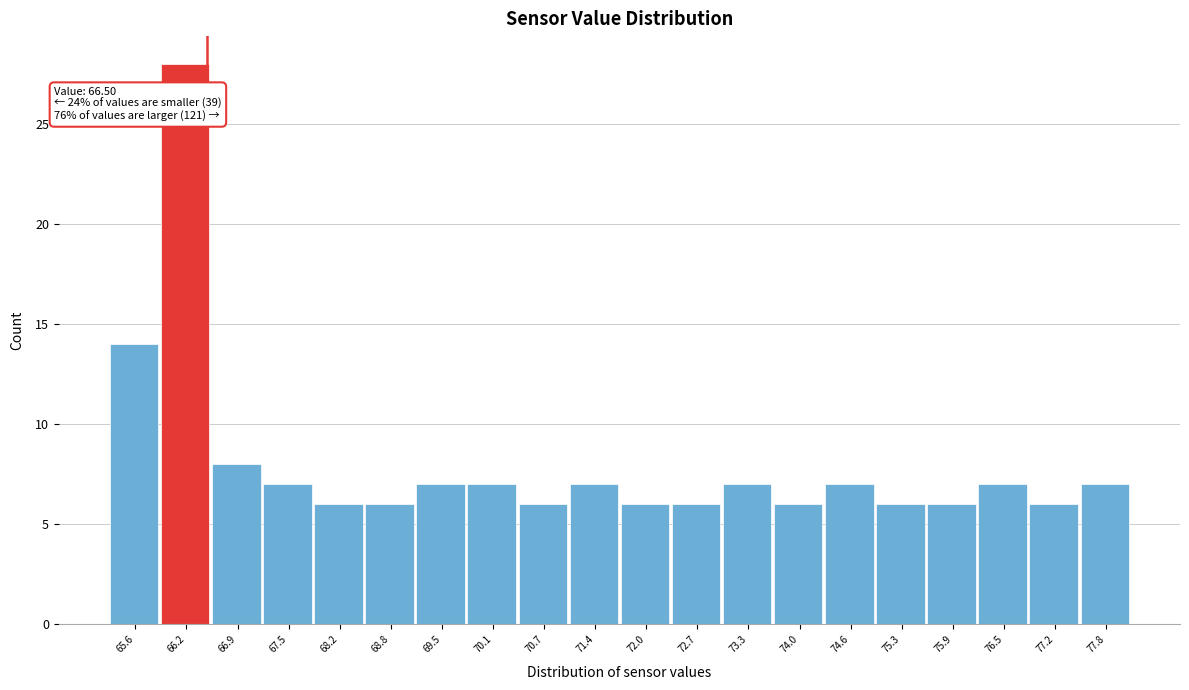

Which range on the x-axis has the tallest bar?

65.9 to 66.6